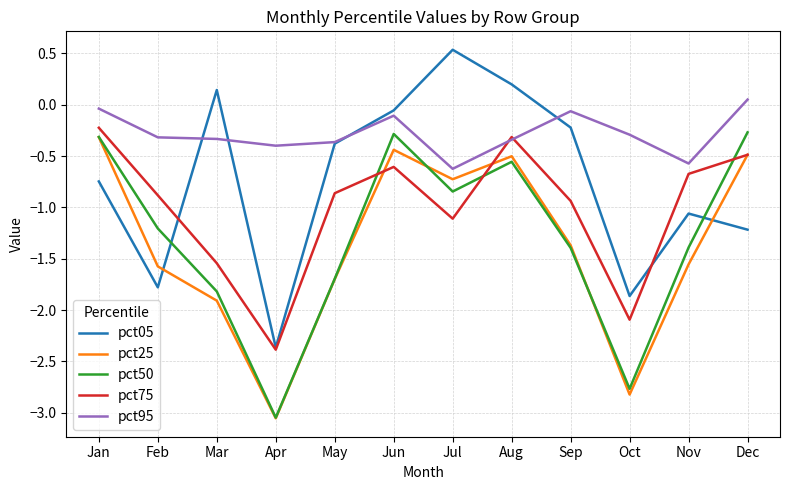

Rank the categories by pct05 value from highest to lowest.

Jul, Aug, Mar, Jun, Sep, May, Jan, Nov, Dec, Feb, Oct, Apr